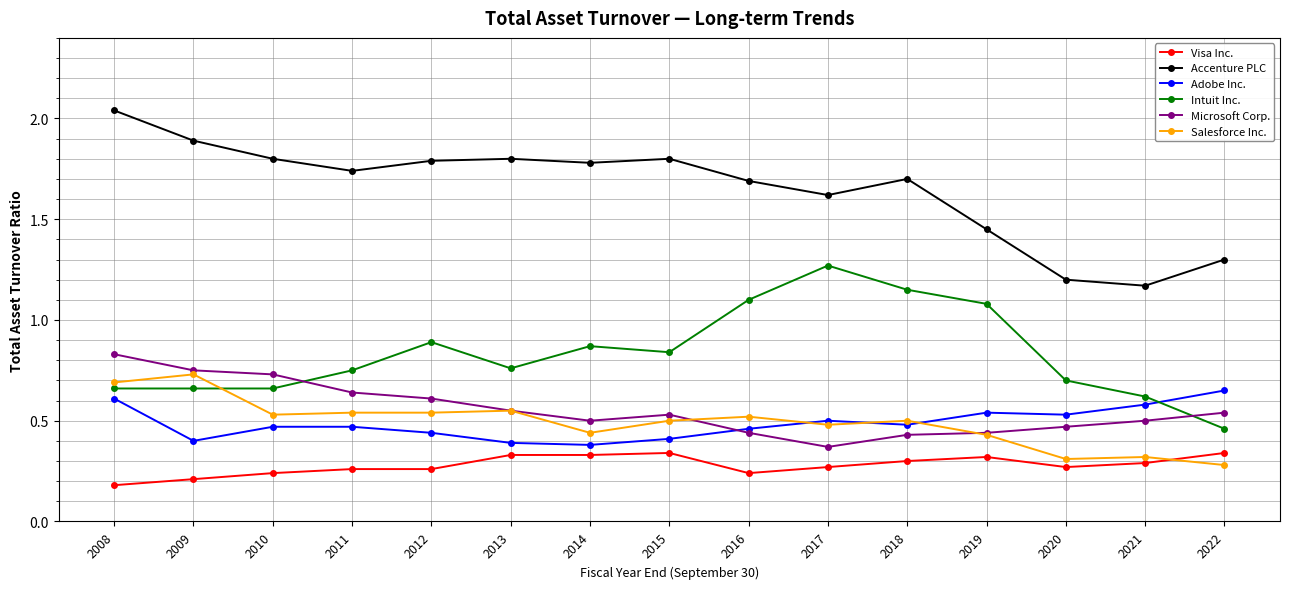

Does the chart have visible grid lines?

Yes